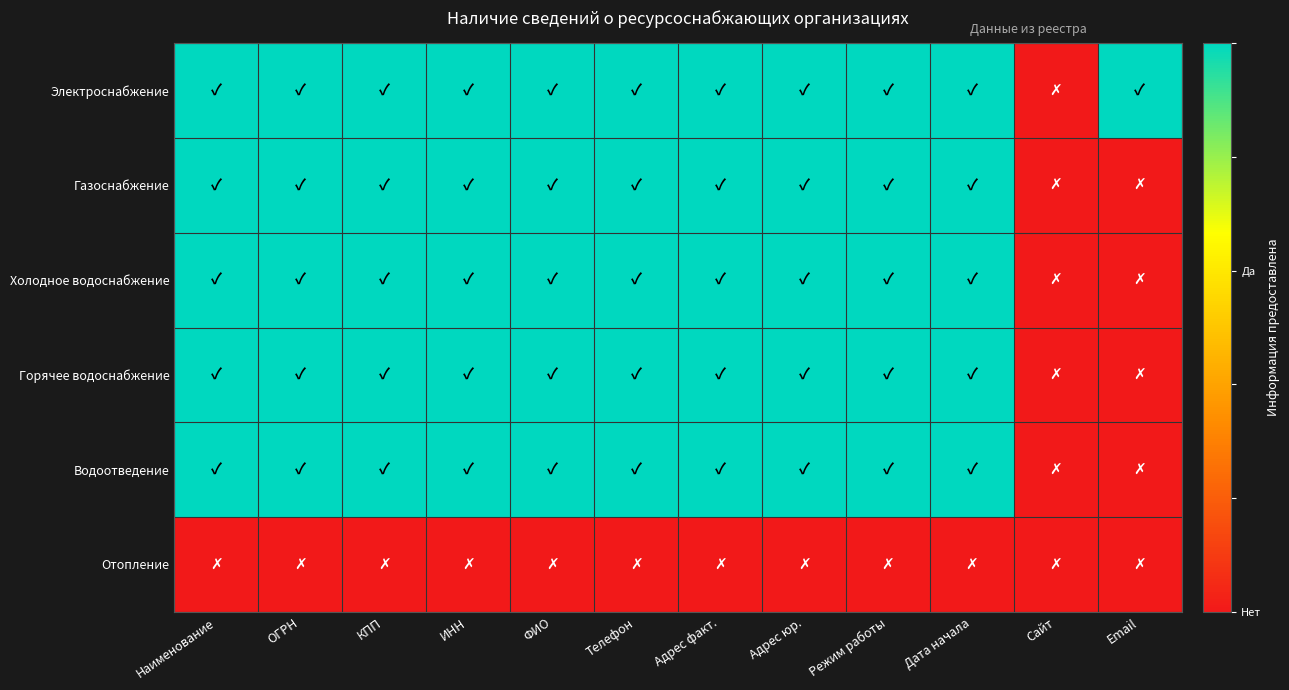

Reading left to right, extract all data points from this chart.

Электроснабжение: Наименование=1	ОГРН=1	КПП=1	ИНН=1	ФИО=1	Телефон=1	Адрес факт.=1	Адрес юр.=1	Режим работы=1	Дата начала=1	Сайт=0	Email=1
Газоснабжение: Наименование=1	ОГРН=1	КПП=1	ИНН=1	ФИО=1	Телефон=1	Адрес факт.=1	Адрес юр.=1	Режим работы=1	Дата начала=1	Сайт=0	Email=0
Холодное водоснабжение: Наименование=1	ОГРН=1	КПП=1	ИНН=1	ФИО=1	Телефон=1	Адрес факт.=1	Адрес юр.=1	Режим работы=1	Дата начала=1	Сайт=0	Email=0
Горячее водоснабжение: Наименование=1	ОГРН=1	КПП=1	ИНН=1	ФИО=1	Телефон=1	Адрес факт.=1	Адрес юр.=1	Режим работы=1	Дата начала=1	Сайт=0	Email=0
Водоотведение: Наименование=1	ОГРН=1	КПП=1	ИНН=1	ФИО=1	Телефон=1	Адрес факт.=1	Адрес юр.=1	Режим работы=1	Дата начала=1	Сайт=0	Email=0
Отопление: Наименование=0	ОГРН=0	КПП=0	ИНН=0	ФИО=0	Телефон=0	Адрес факт.=0	Адрес юр.=0	Режим работы=0	Дата начала=0	Сайт=0	Email=0